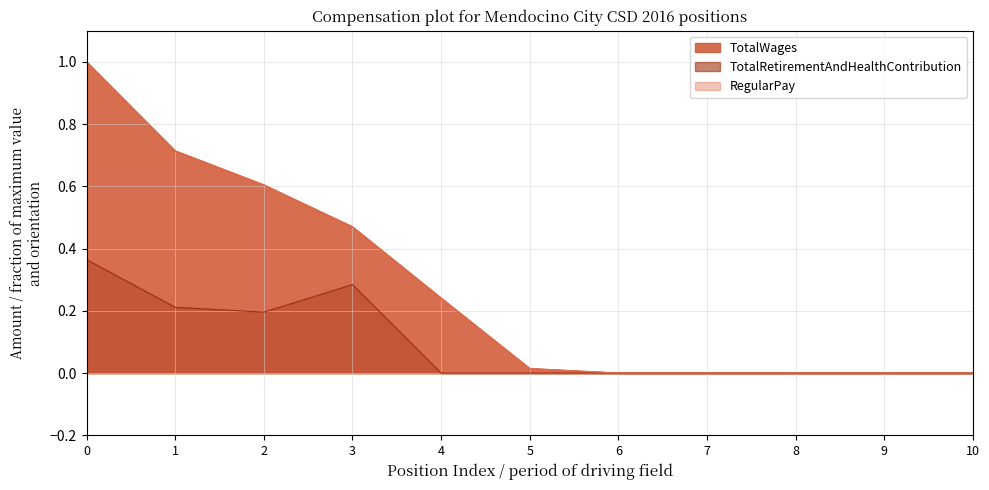

True or false: TotalWages and TotalRetirementAndHealthContribution cross at least once.

False